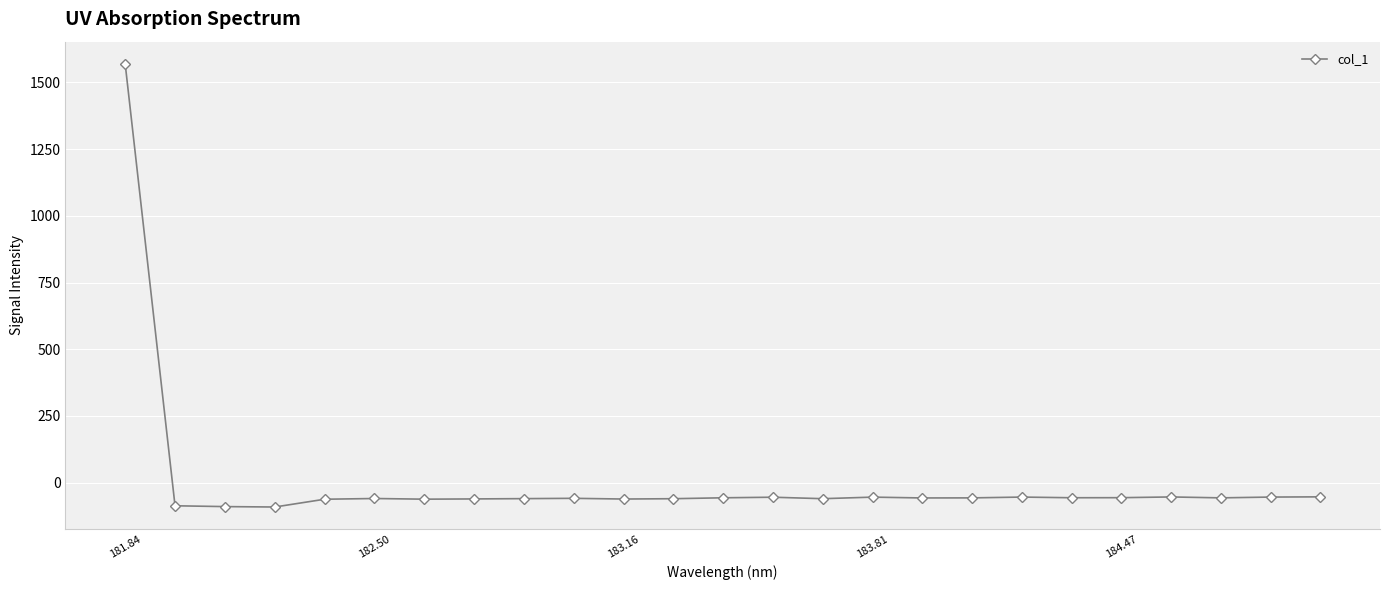

What is the value of the 10th point from the left?

-58.9